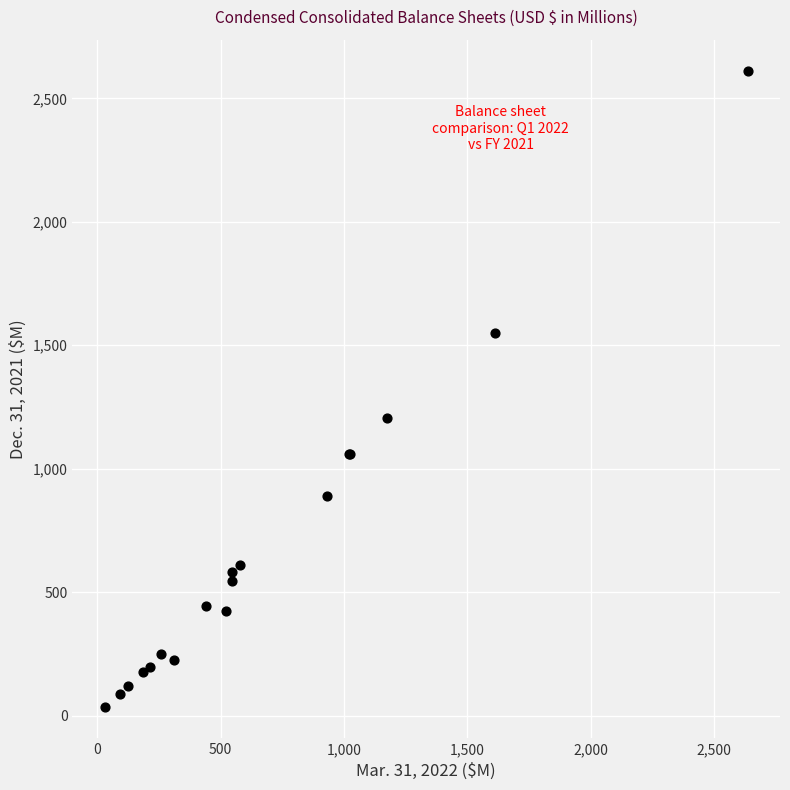

What Y value in the scatter plot is closest to 1322?

1206.6